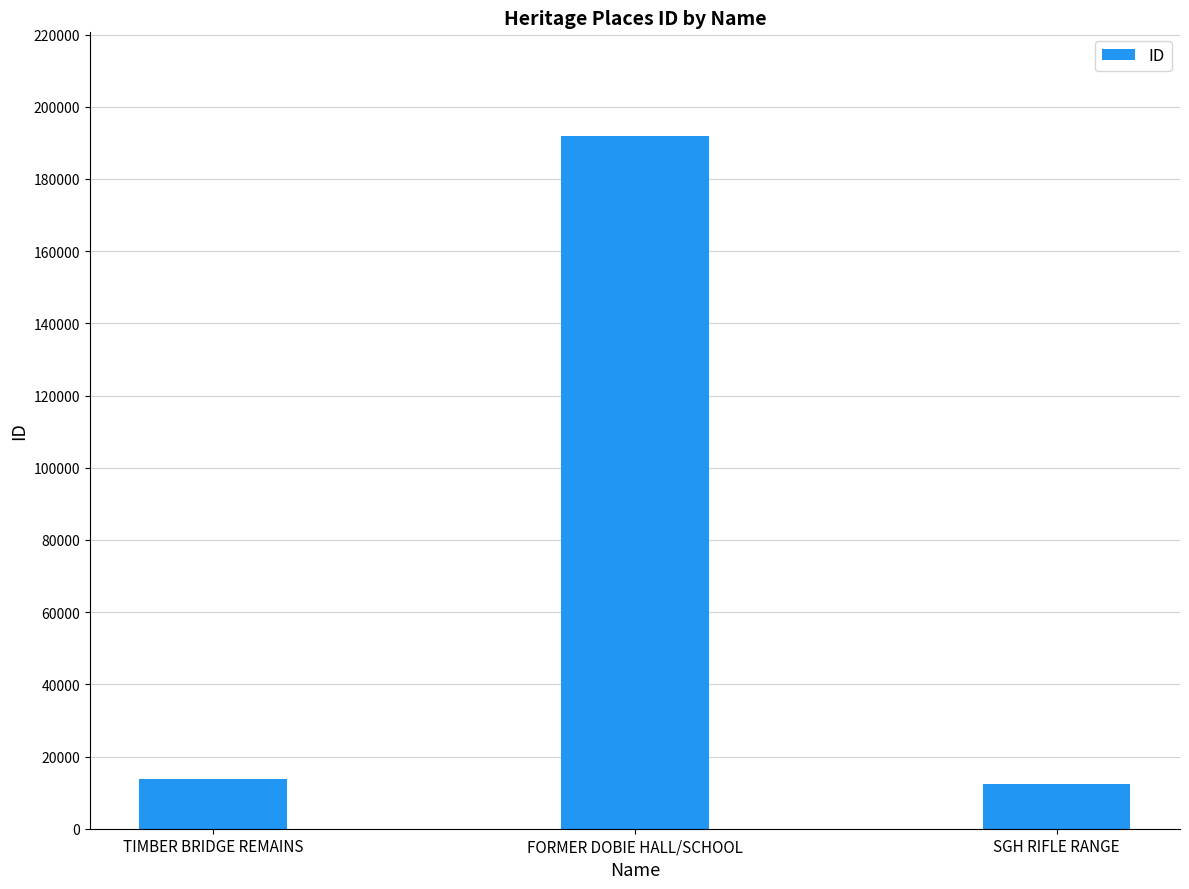

What is the greatest value displayed?

191841